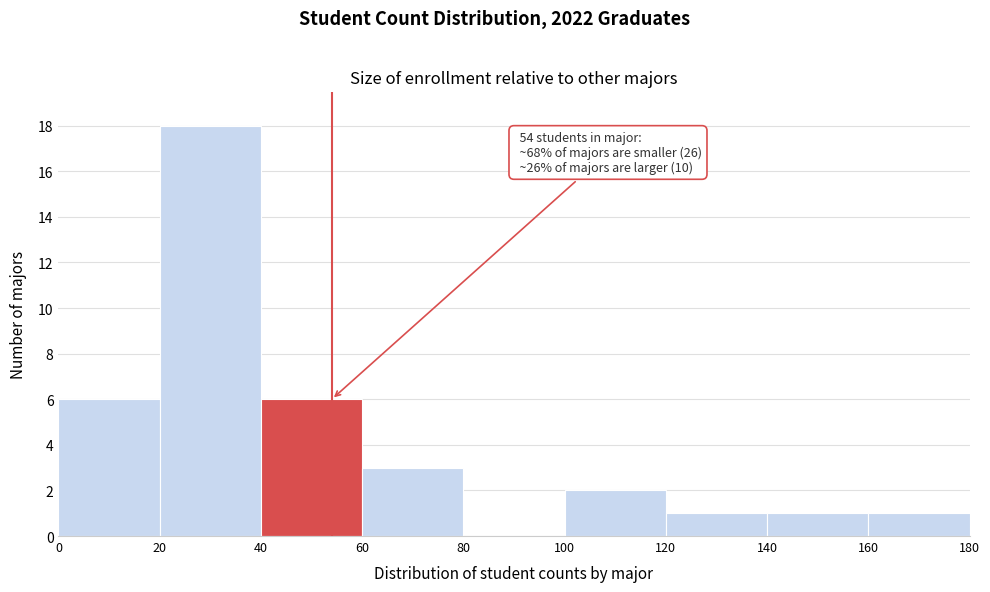

Which range on the x-axis has the tallest bar?

20 to 40